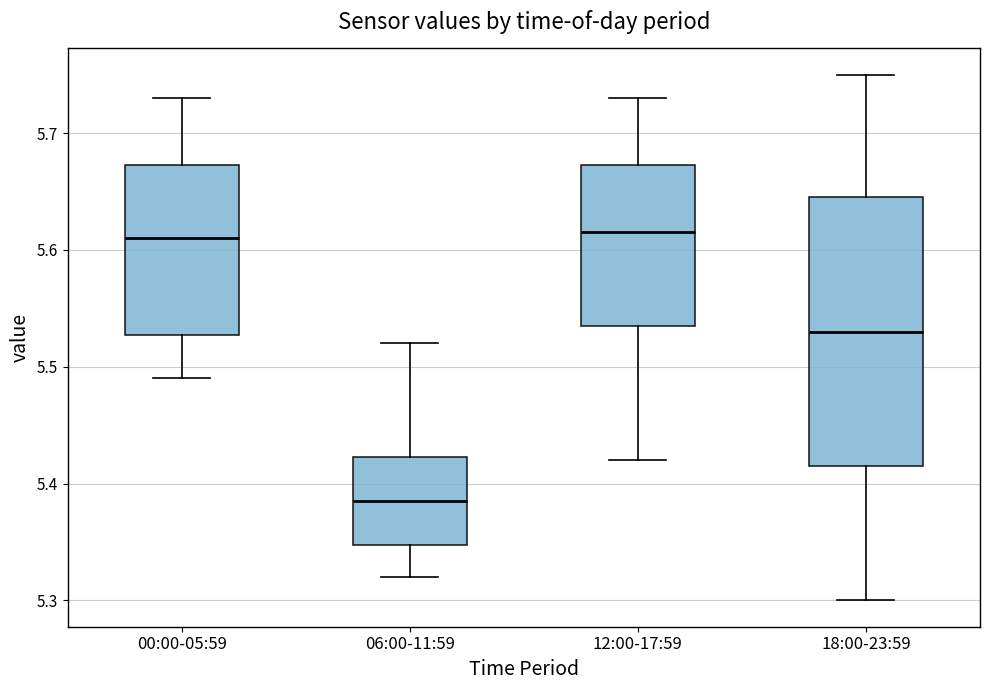

Where does the lower whisker of the box for 06:00-11:59 end on the y-axis? The values are not printed on the chart, so give them approximately, as read against the axis.

5.32